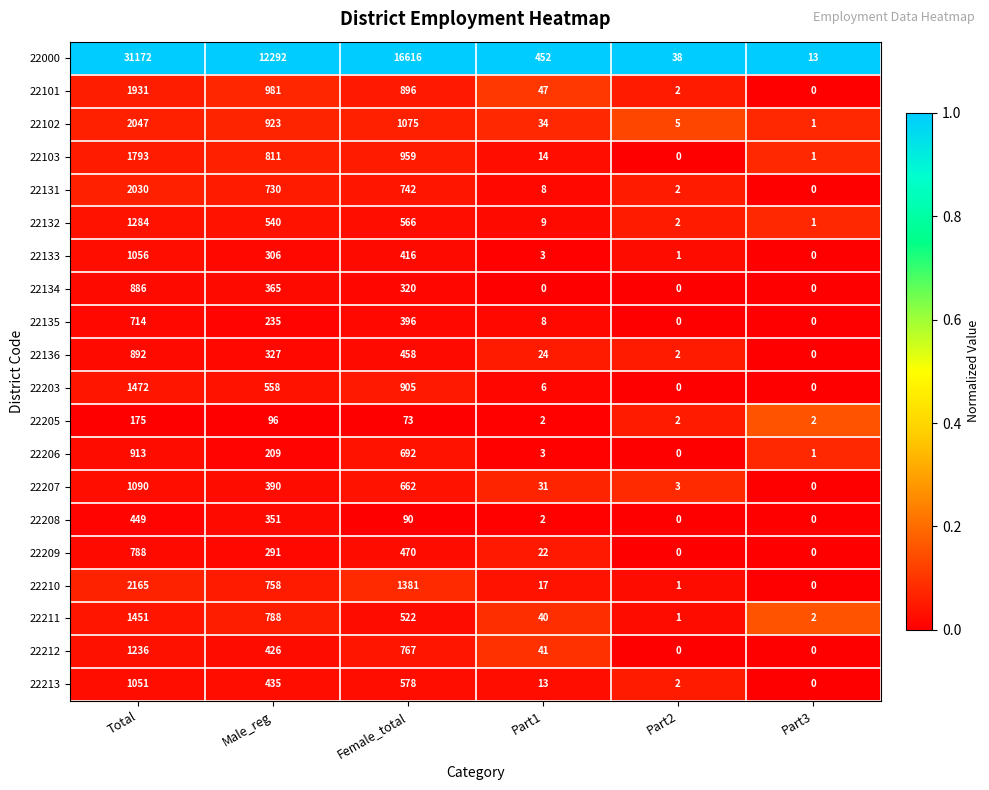

At which category is the sum across all series the highest?

Total